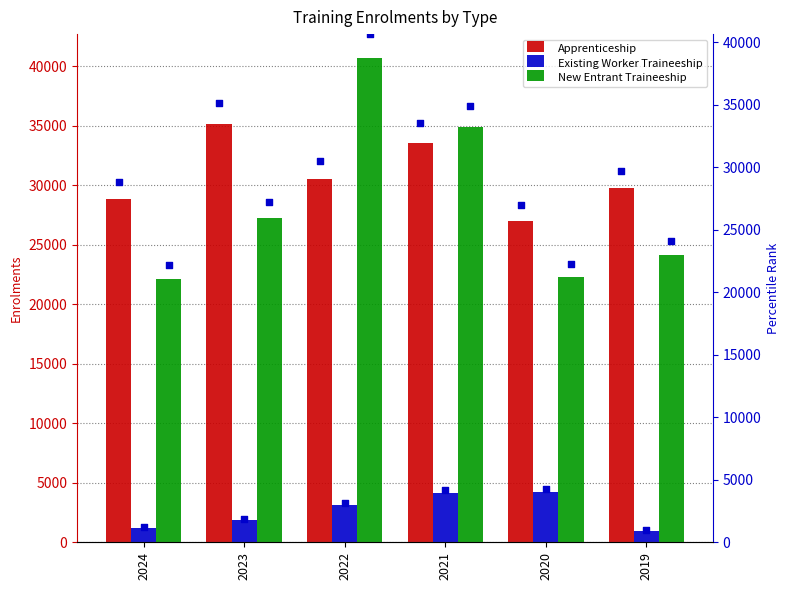

Is the value of Existing Worker Traineeship at 2021 greater than the value of New Entrant Traineeship at 2022?

No